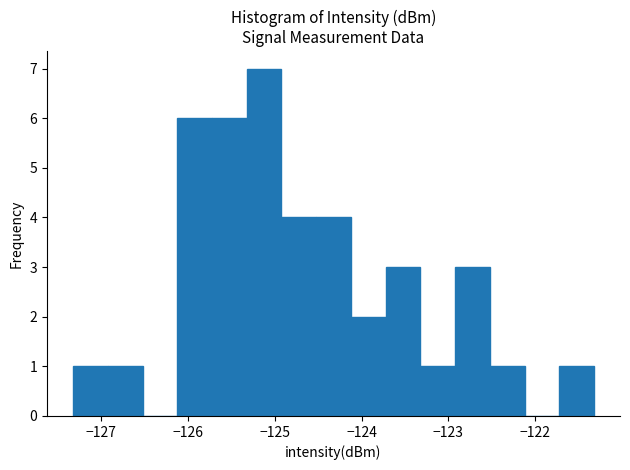

What is the height of the bar covering -125.3 to -124.9 on the x-axis? Neither the bar edges nor the heights are printed on the chart, so give them approximately, as read against the axes.

7